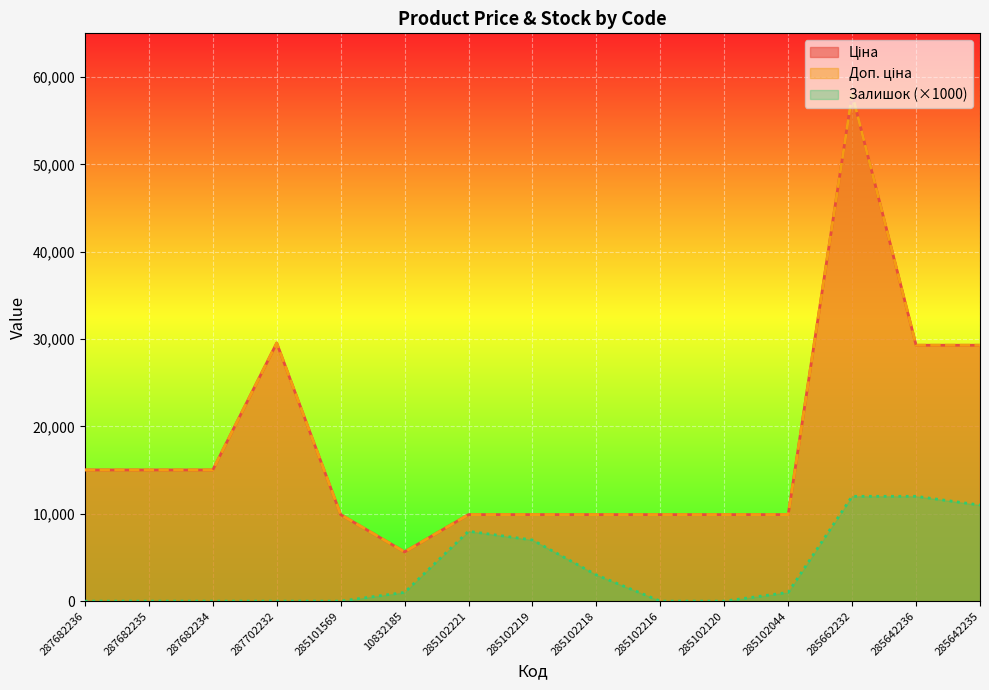

True or false: Ціна and Залишок intersect in this chart.

False